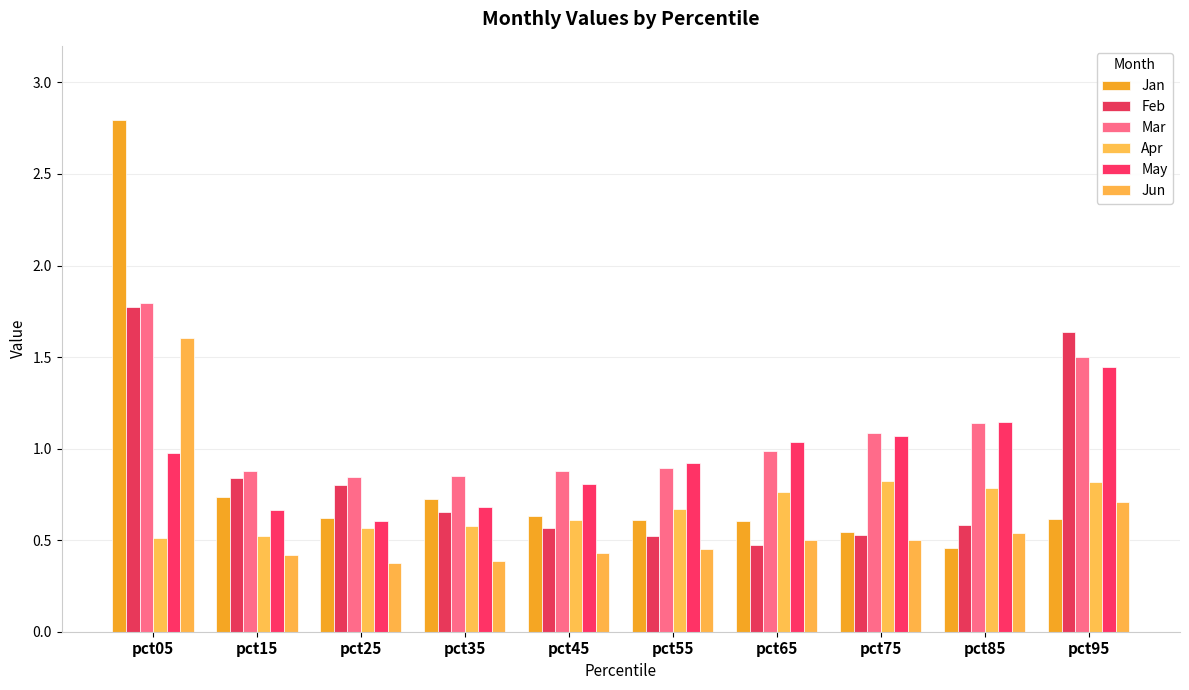

Rank the series at pct65 from lowest to highest value.

Feb, Jun, Jan, Apr, Mar, May